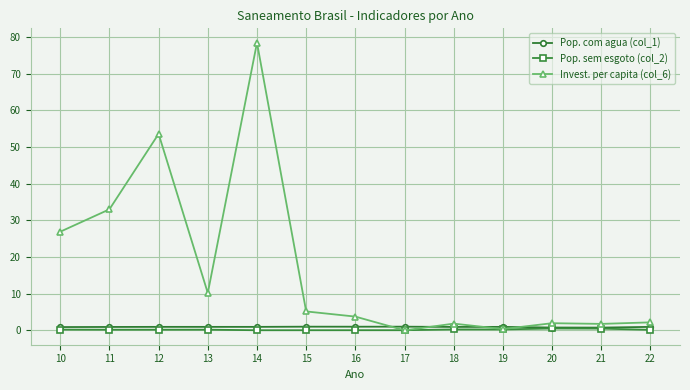

Which series has the largest range (max minus min)?

Invest. per capita (col_6)